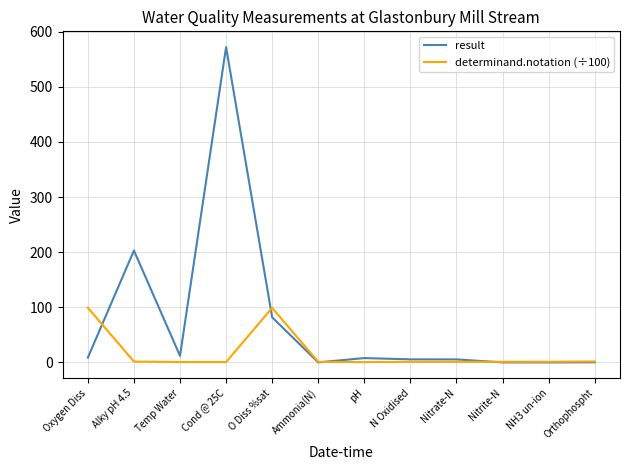

At which label is result closest to 286?

Alky pH 4.5